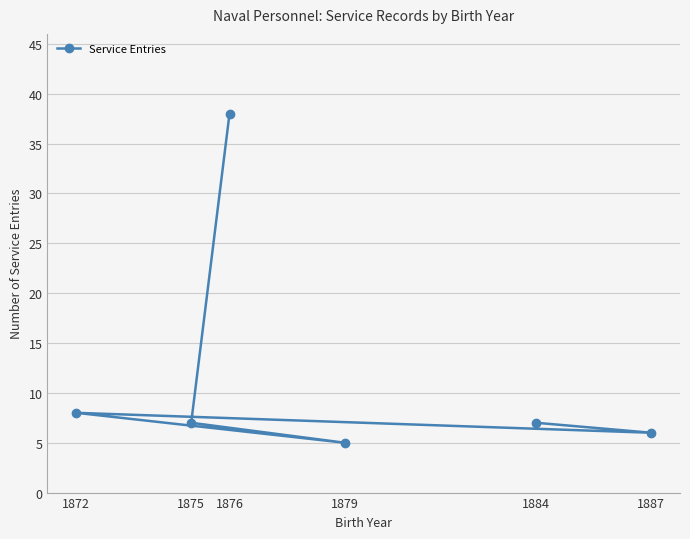

How many lines are shown in the chart?

1